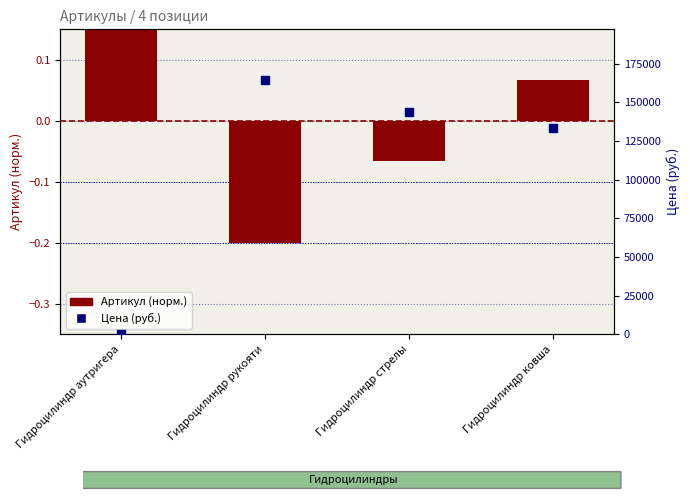

Which series contains the lowest Y value?

Артикул (норм.)